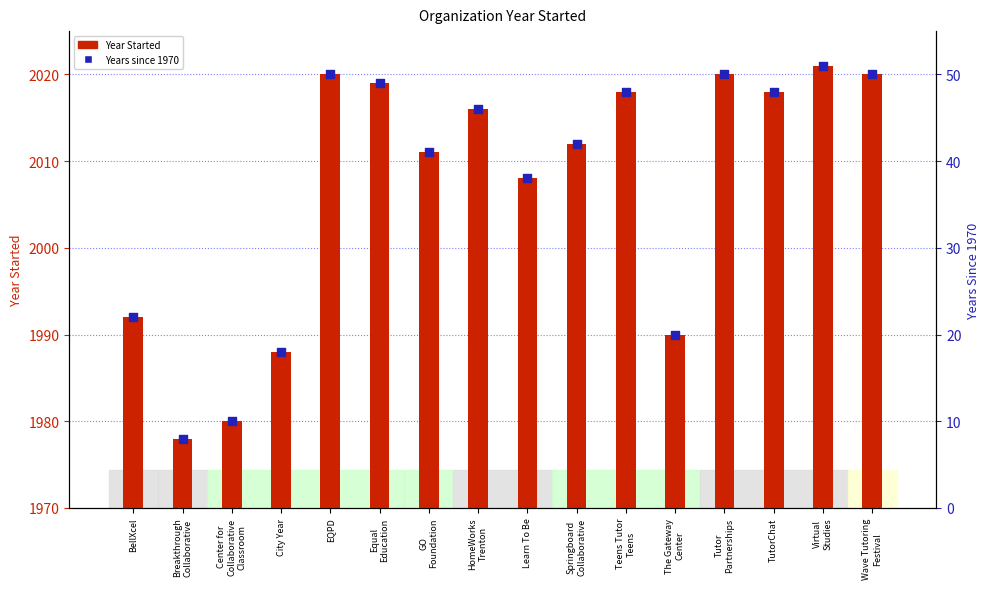

Which series has the widest spread of Y values?

Year Started